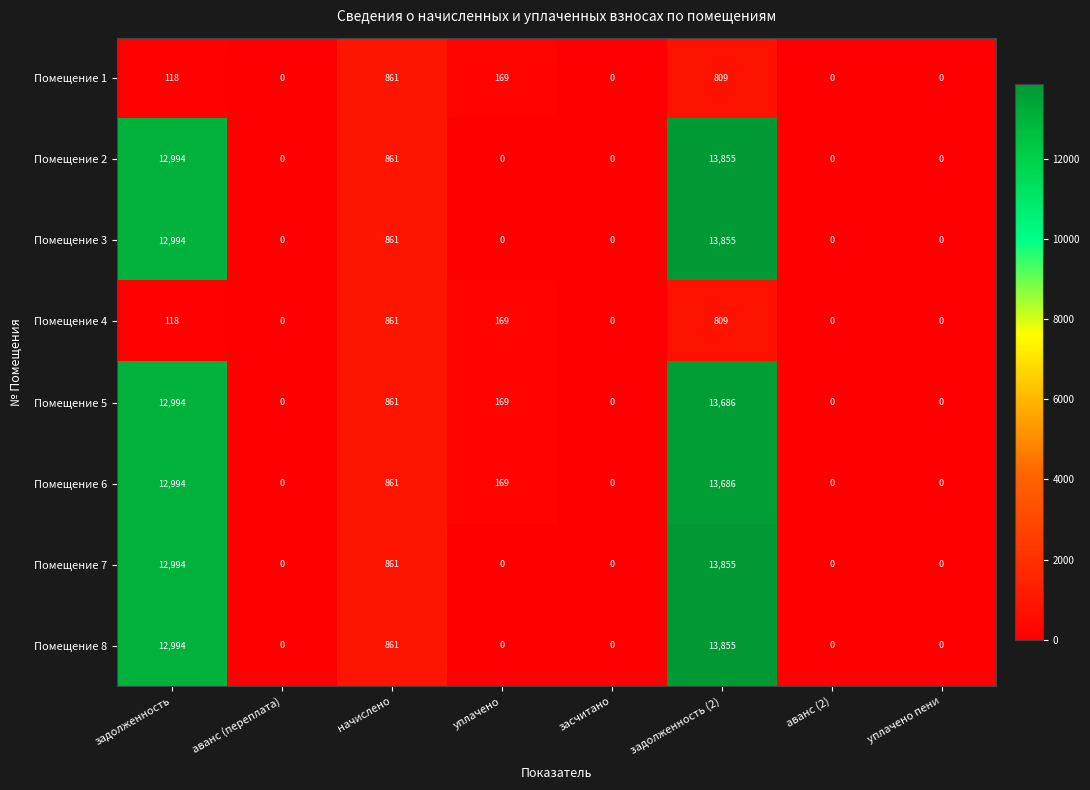

At which category is the sum across all series the highest?

задолженность (2)